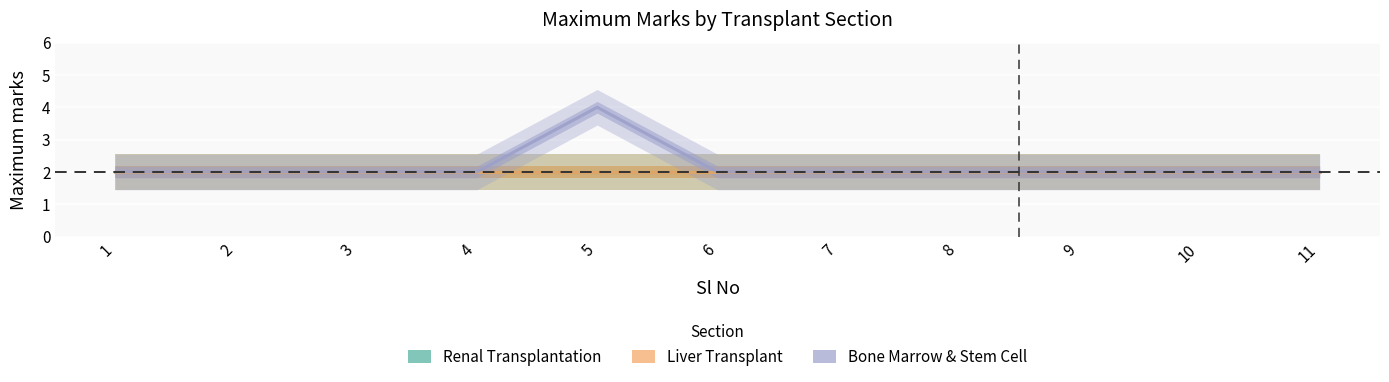

What is the approximate value of Liver Transplant at 5?

2